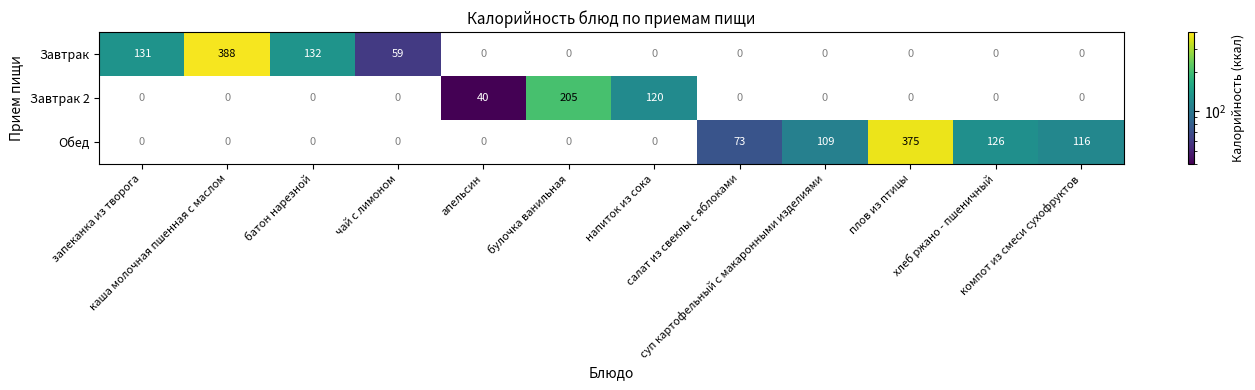

What value does the Завтрак 2 series have at булочка ванильная?

205.0